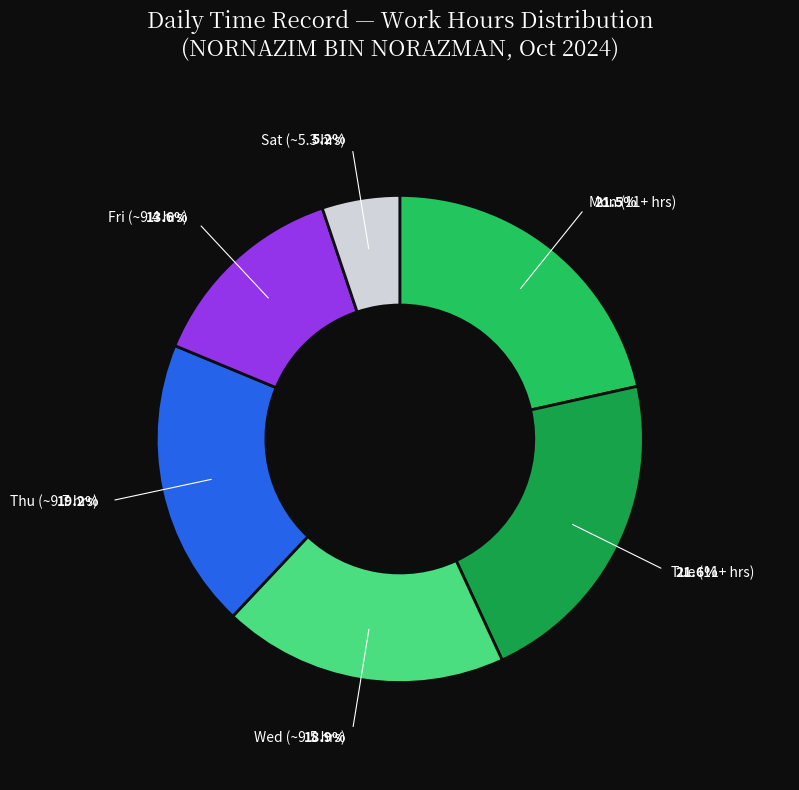

To the nearest percent, what is the difference between the largest and smallest slice percentages?

16%